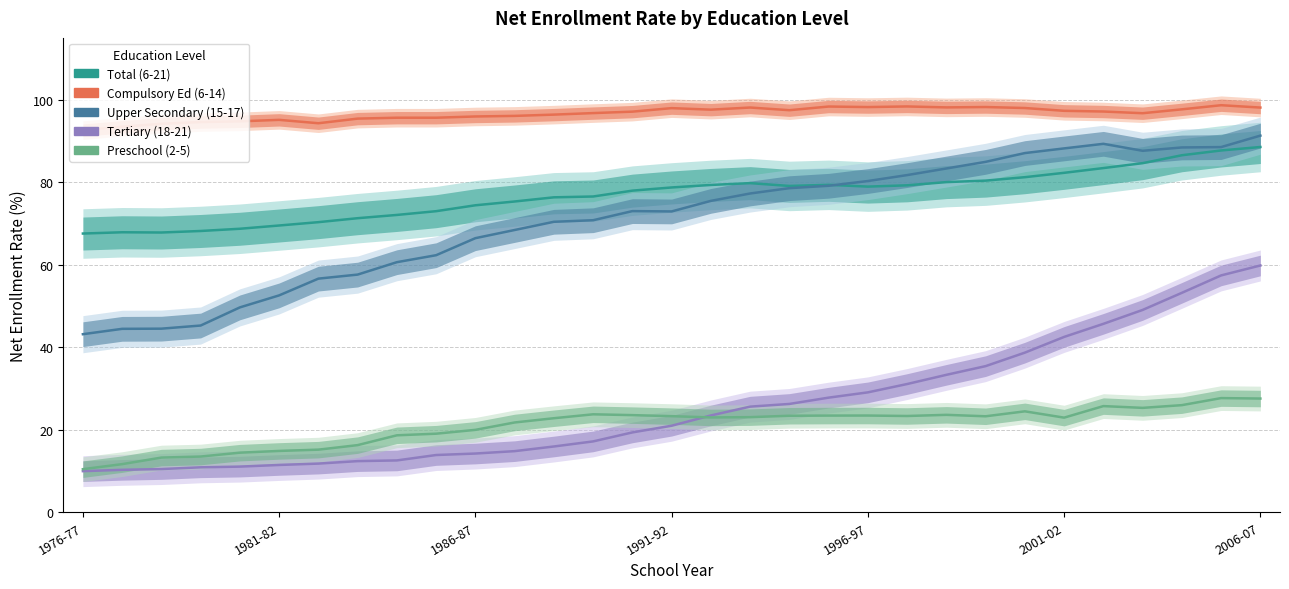

How many lines are shown in the chart?

5